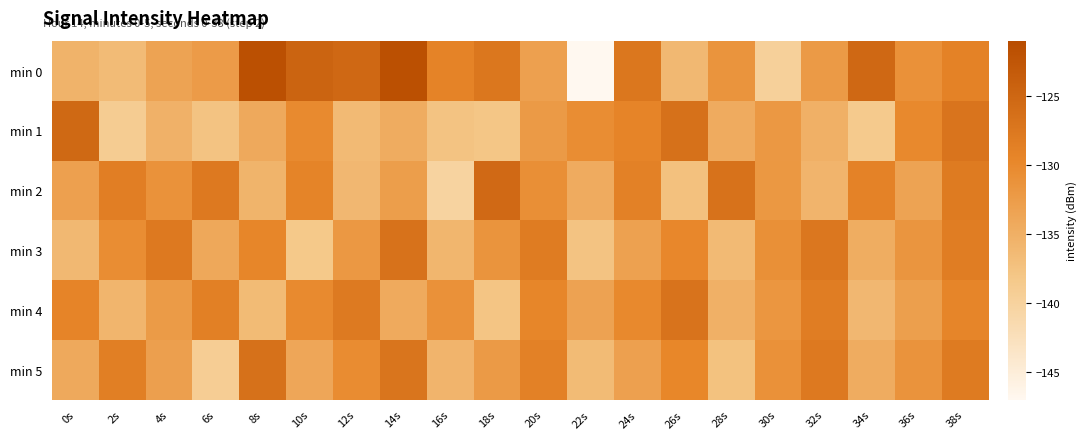

Which label corresponds to the largest value in the chart?

8s